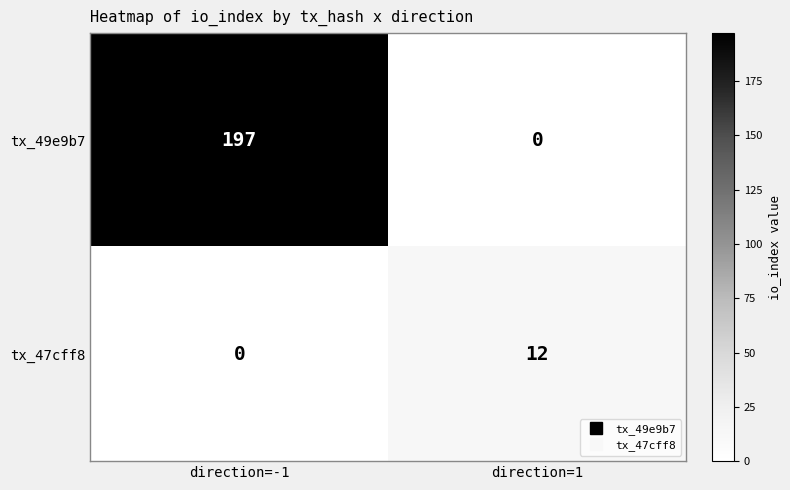

Which series changed the most between direction=-1 and direction=1?

tx_49e9b7